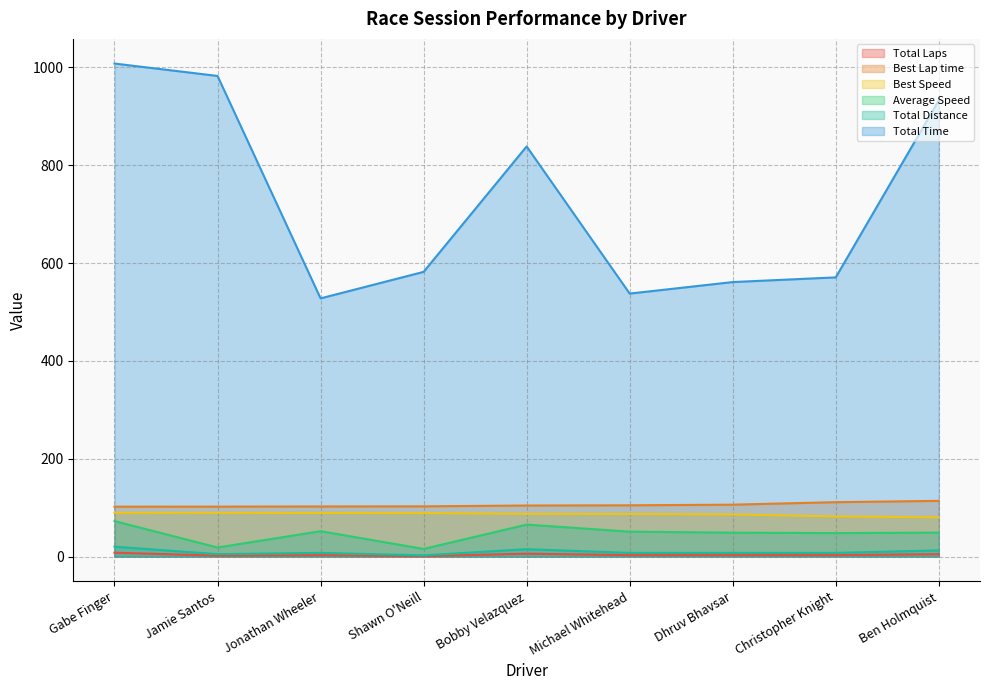

How many categories are shown in the chart?

9